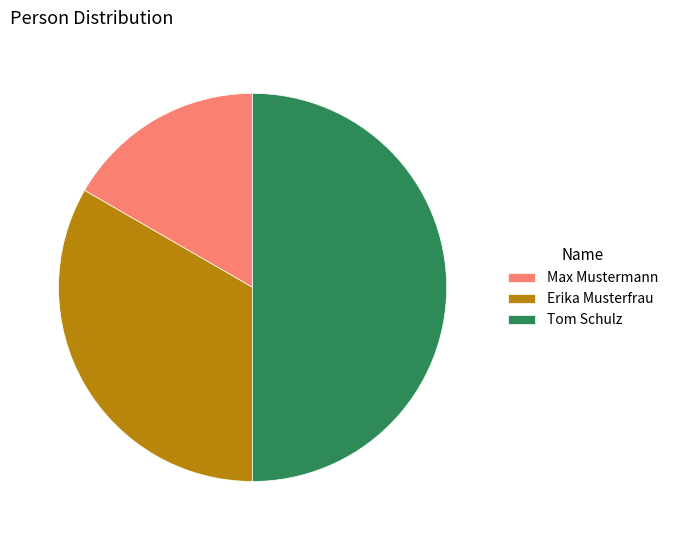

Rank the categories by value from lowest to highest.

Max Mustermann, Erika Musterfrau, Tom Schulz